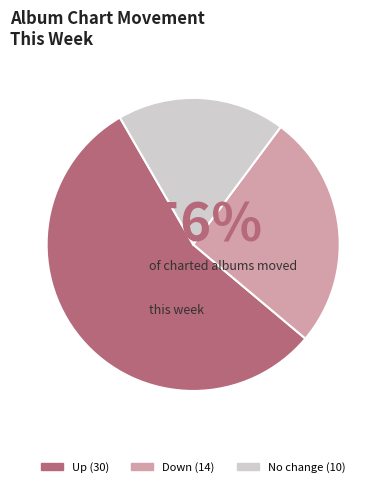

Is there a majority slice in this chart?

Yes